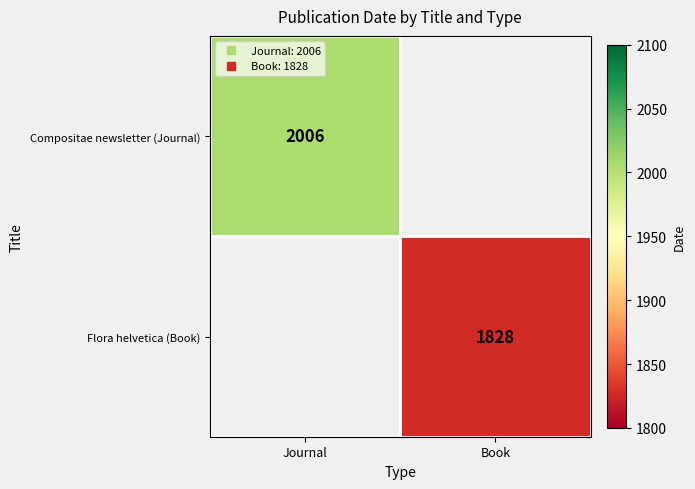

The value of Flora helvetica (Book) at Book is 1828.0. True or false?

True